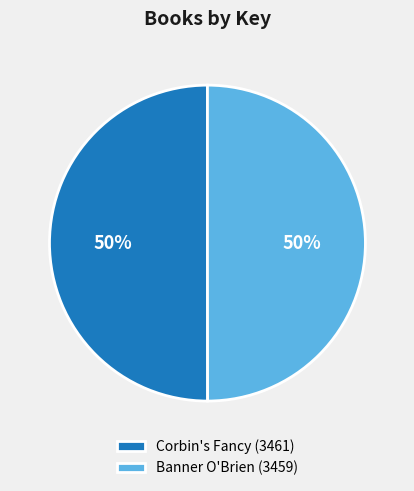

What is the ratio of the value at Corbin's Fancy (3461) to the value at Banner O'Brien (3459)?

1.0